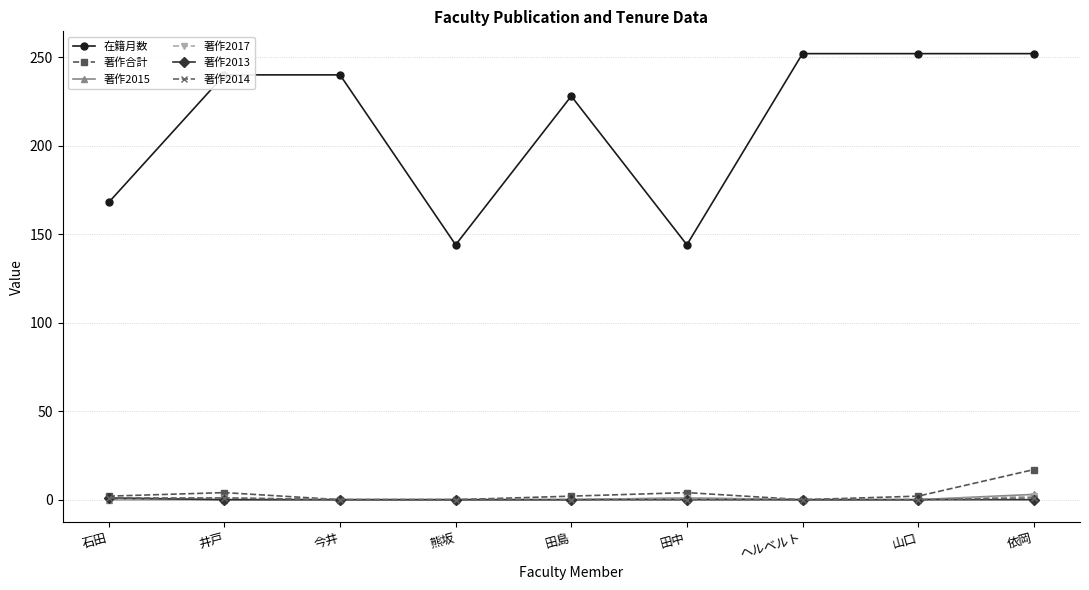

The value of 著作合計 at 山口 is 2. True or false?

True